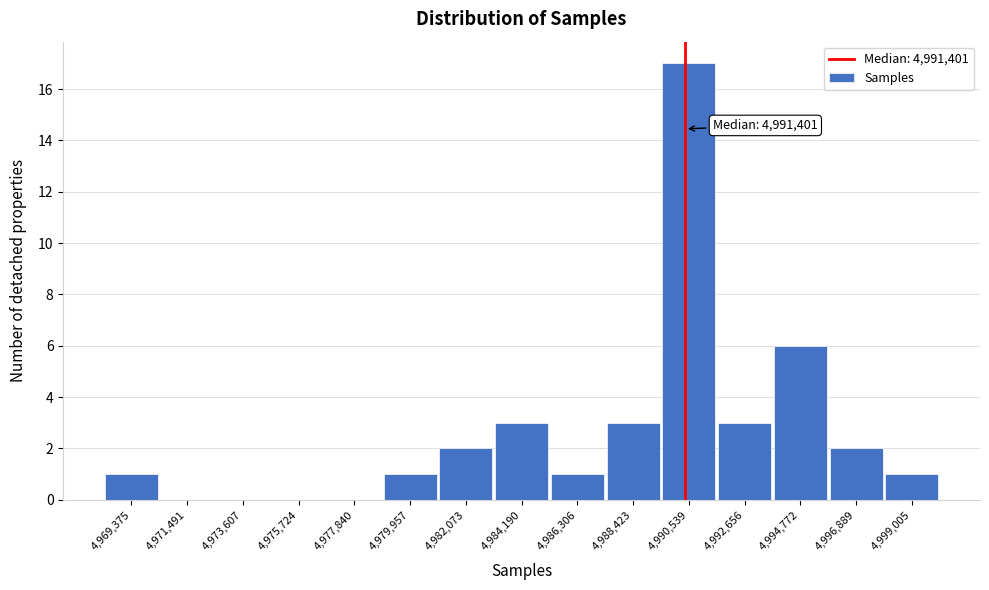

Reading right to left, list all the values displayed in this chart.

4,999,005=1	4,996,889=2	4,994,772=6	4,992,656=3	4,990,539=17	4,988,423=3	4,986,306=1	4,984,190=3	4,982,073=2	4,979,957=1	4,977,840=0	4,975,724=0	4,973,607=0	4,971,491=0	4,969,375=1